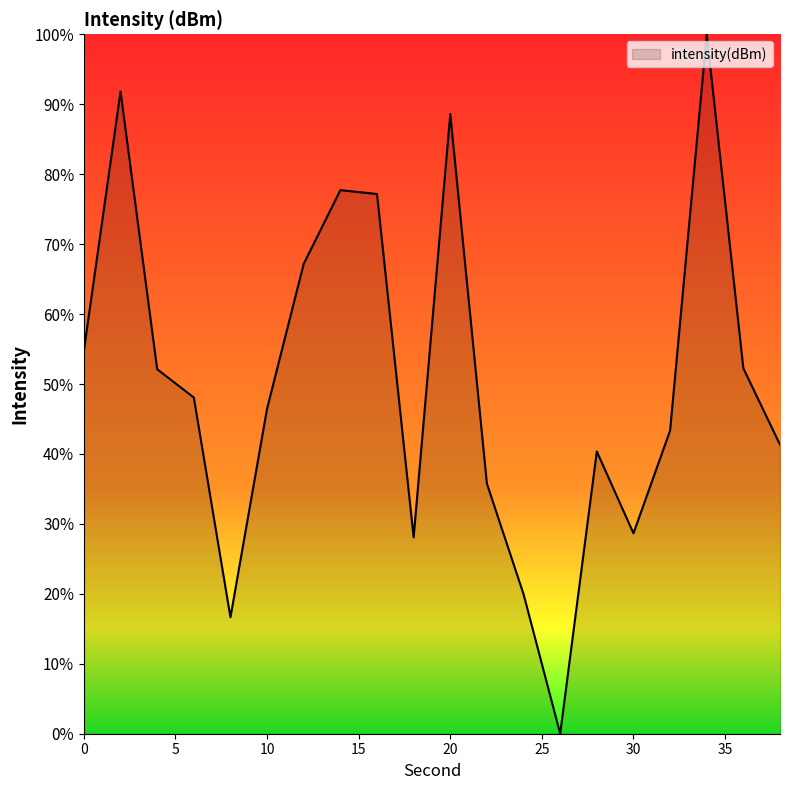

How many values are above zero?

19